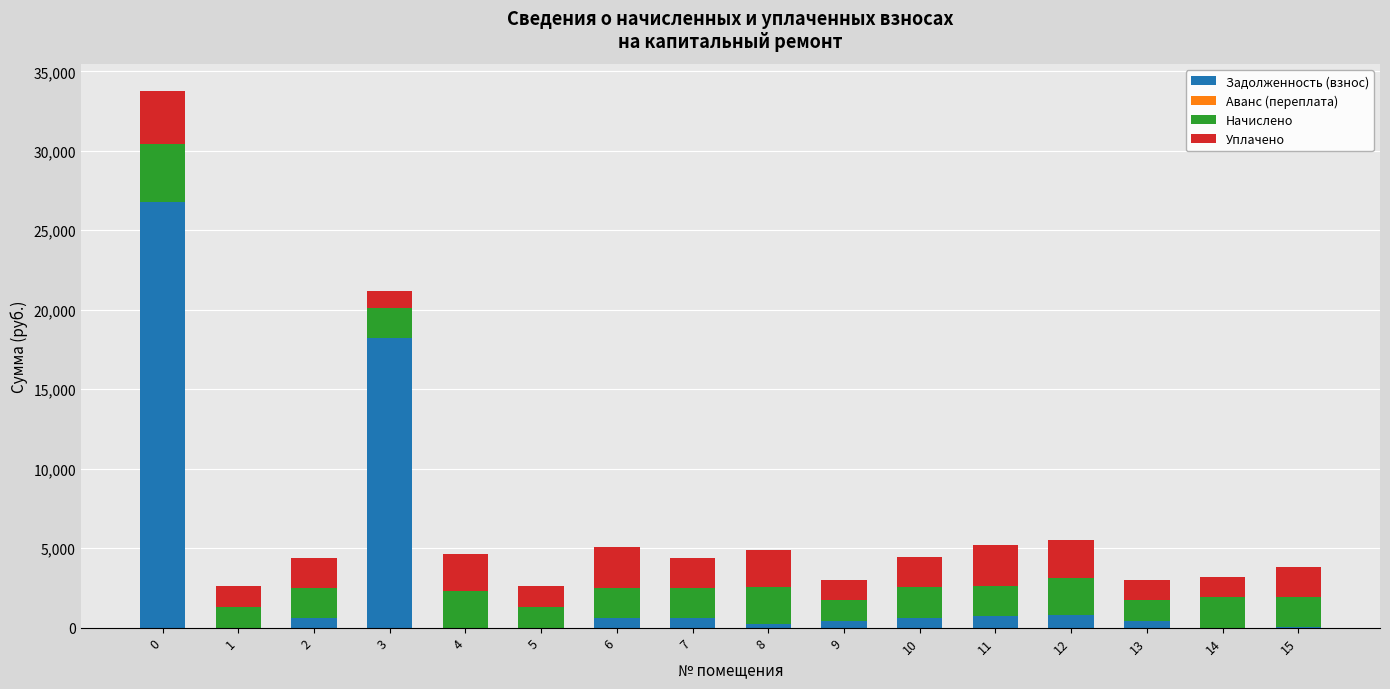

How many series are shown in this chart?

3